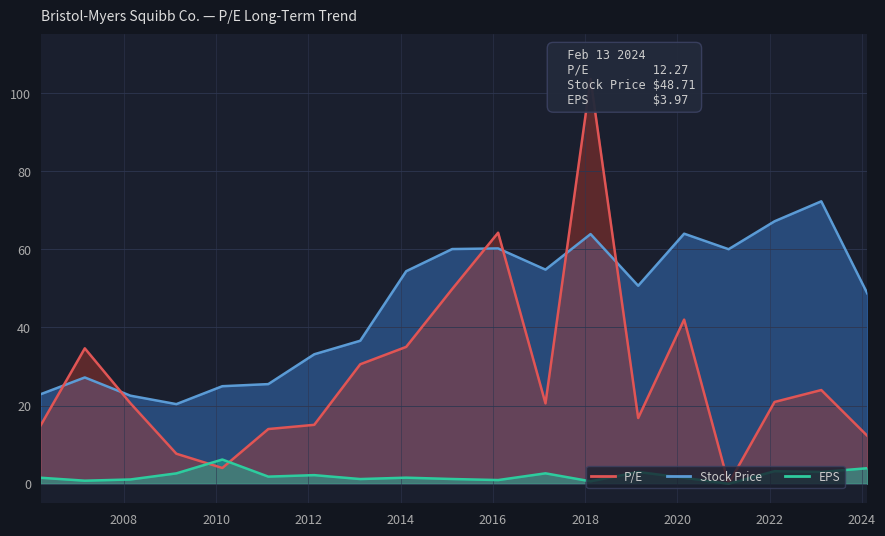

Where is Stock Price nearest to the value 46?

2024-02-13